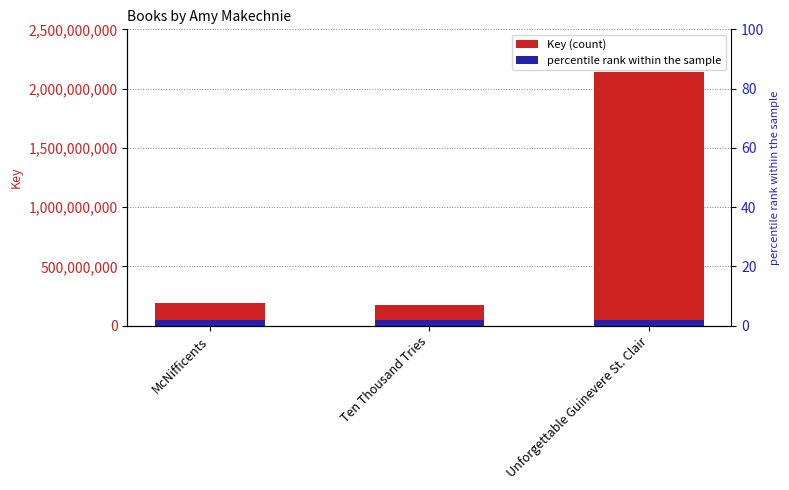

Reading left to right, transcribe all the data shown in this chart.

McNifficents=190623907	Ten Thousand Tries=174026030	Unforgettable Guinevere St. Clair=2142015498